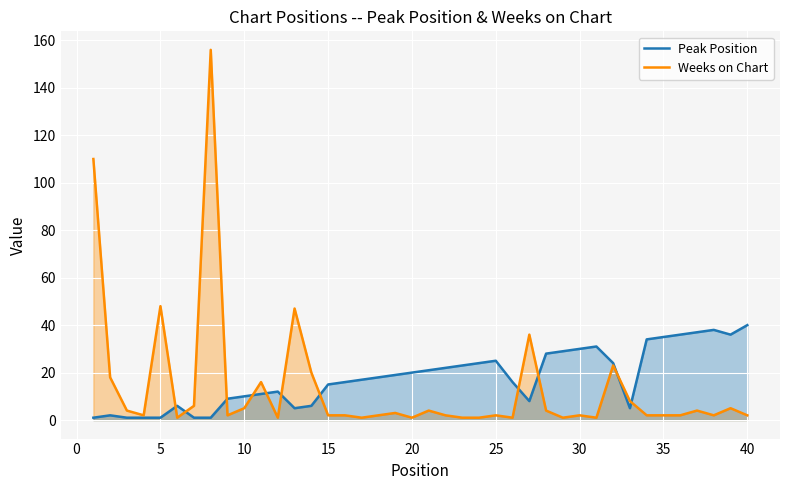

Which series has the largest range (max minus min)?

Weeks on Chart